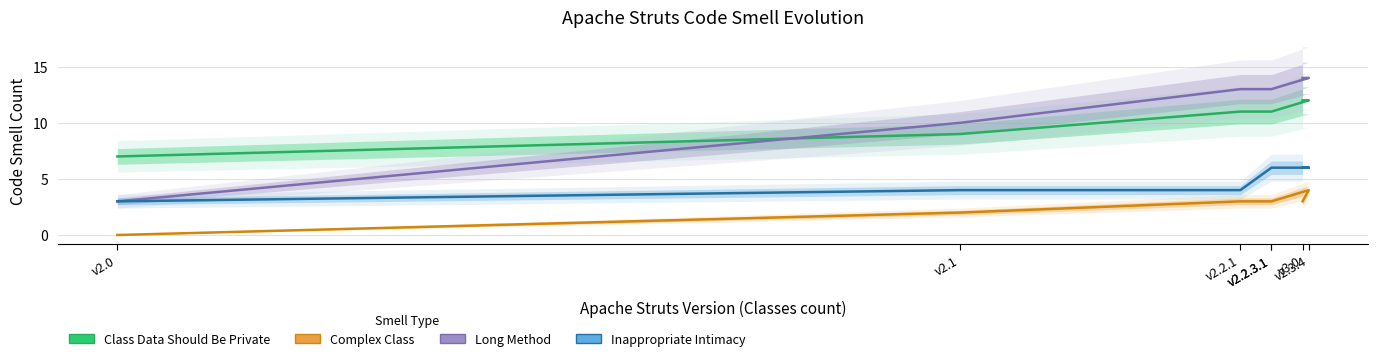

List the series in order of their peak value, highest first.

Long Method, Class Data Should Be Private, Inappropriate Intimacy, Complex Class